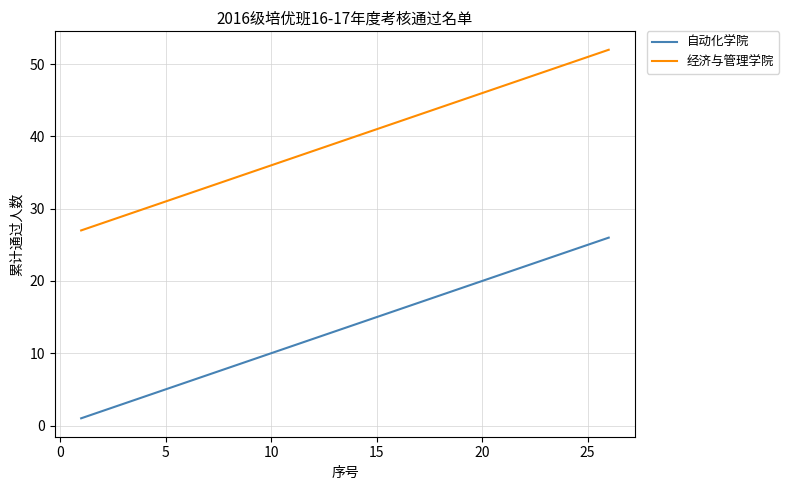

What is the maximum value shown in the chart?

52